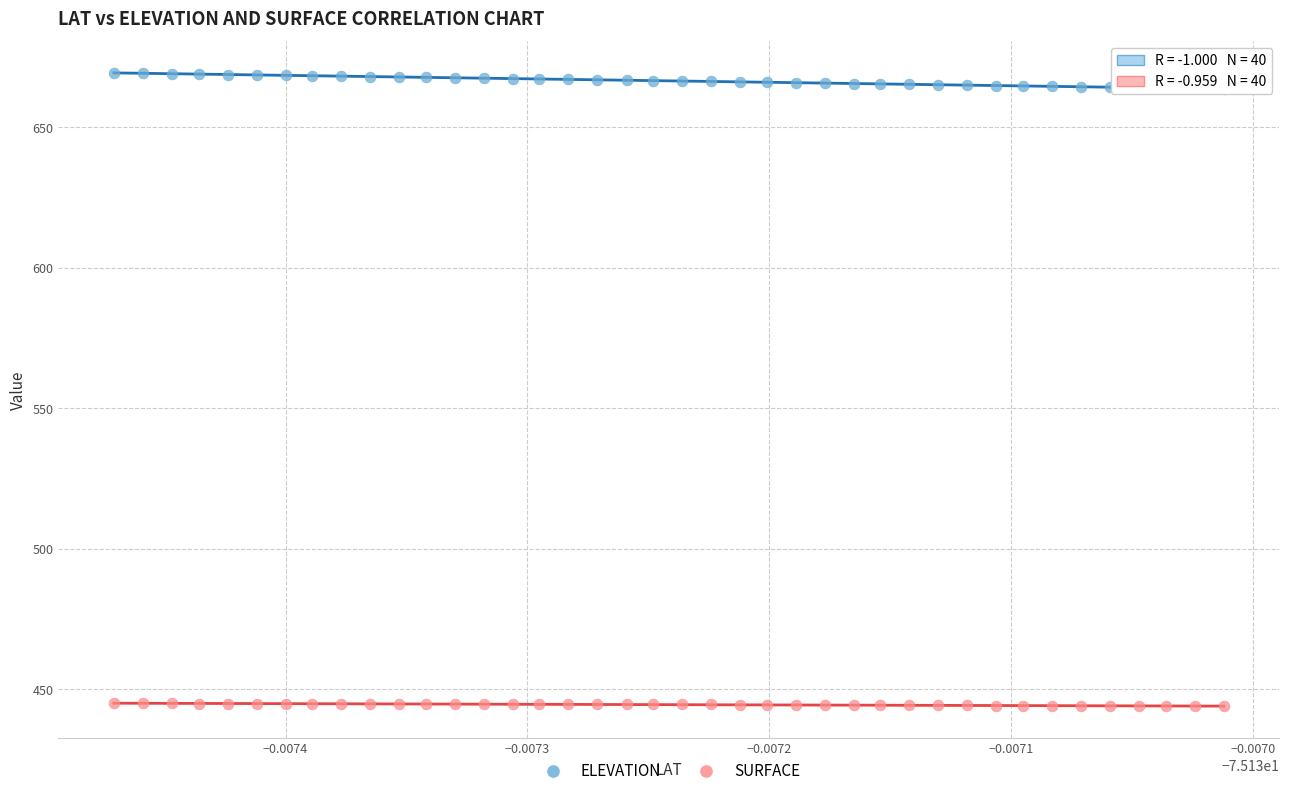

Which series reaches the maximum Y coordinate?

ELEVATION